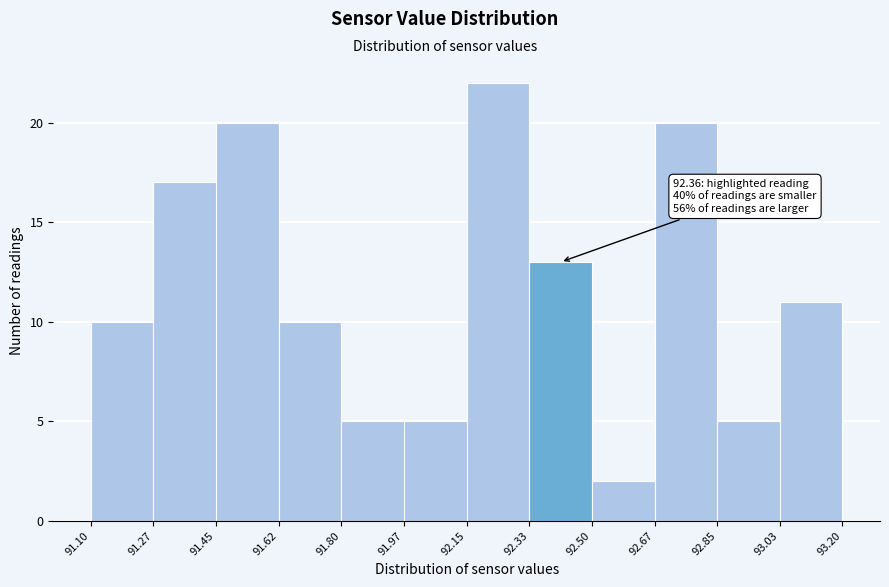

Over which range of the x-axis is the bar tallest?

92.15 to 92.33